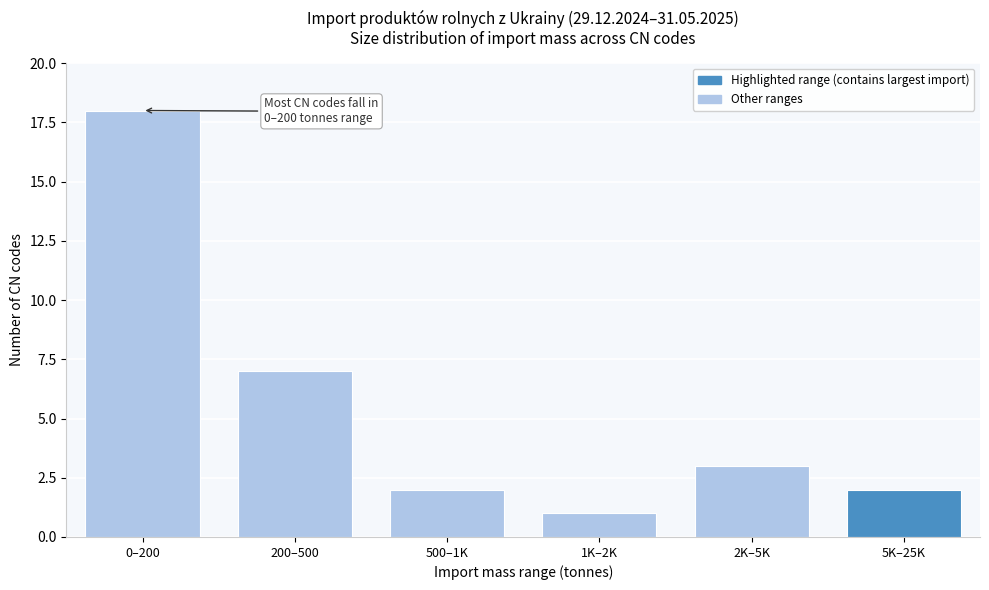

Reading right to left, what are all the values shown in this chart?

5K–25K=2	2K–5K=3	1K–2K=1	500–1K=2	200–500=7	0–200=18